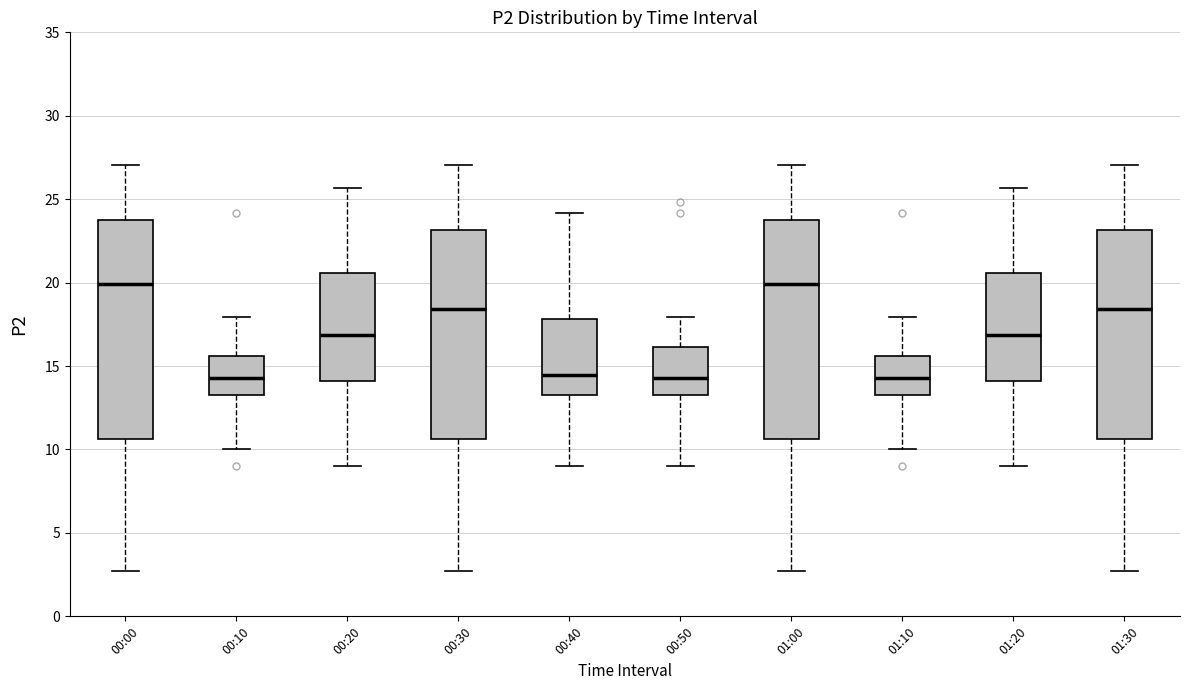

Reading left to right, transcribe this box plot: for each box, give where its median line is, the range the box spans, and where its two whiskers end, as read against the y-axis. The values are not printed on the chart, so give them approximately, as read against the axis.

00:00: median 20.0, box 10.5 to 24.0, whiskers 2.5 to 27.0
00:10: median 14.5, box 13.0 to 15.5, whiskers 10.0 to 18.0
00:20: median 17.0, box 14.0 to 20.5, whiskers 9.0 to 25.5
00:30: median 18.5, box 10.5 to 23.0, whiskers 2.5 to 27.0
00:40: median 14.5, box 13.0 to 18.0, whiskers 9.0 to 24.0
00:50: median 14.5, box 13.0 to 16.0, whiskers 9.0 to 18.0
01:00: median 20.0, box 10.5 to 24.0, whiskers 2.5 to 27.0
01:10: median 14.5, box 13.0 to 15.5, whiskers 10.0 to 18.0
01:20: median 17.0, box 14.0 to 20.5, whiskers 9.0 to 25.5
01:30: median 18.5, box 10.5 to 23.0, whiskers 2.5 to 27.0